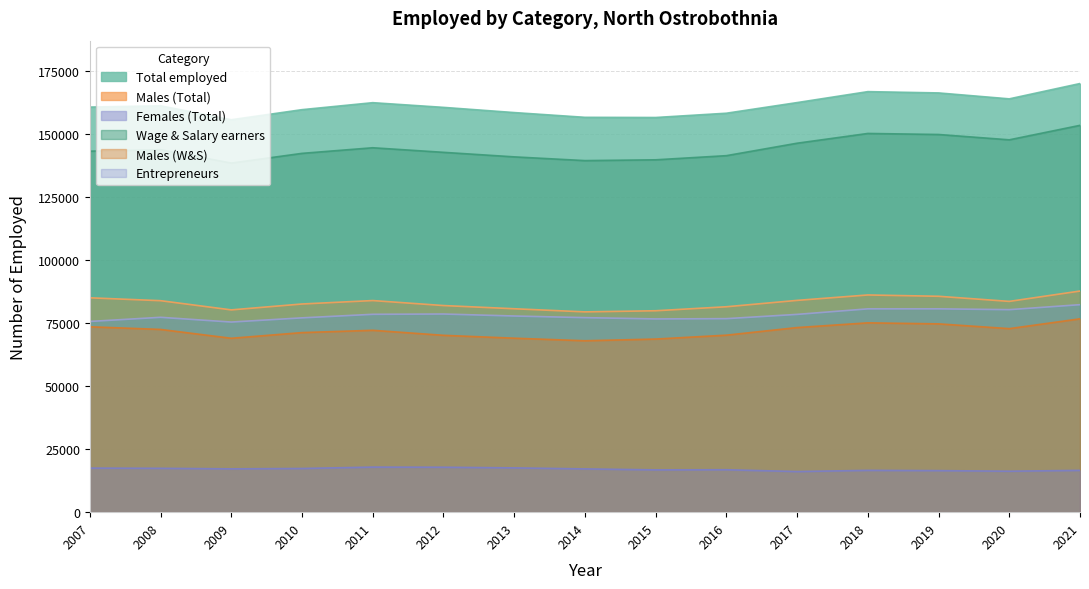

At which category is the sum across all series the highest?

2021